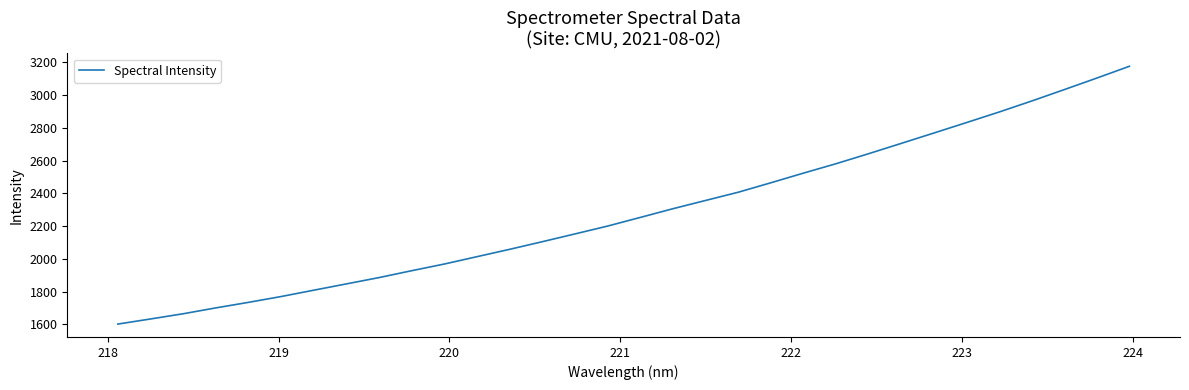

How many lines are shown in the chart?

1